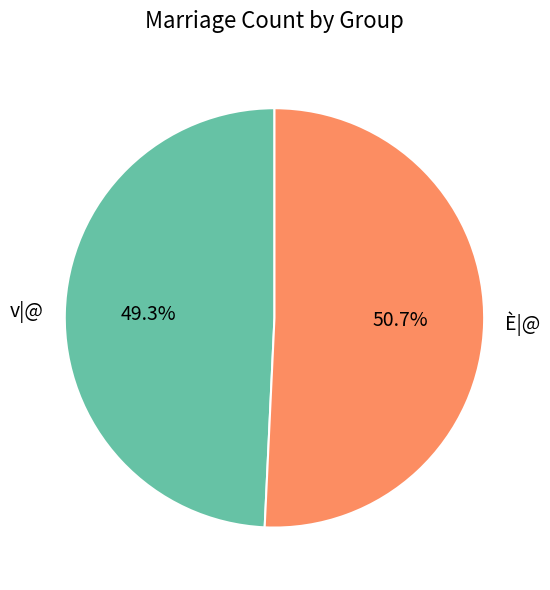

To the nearest percent, what is the average slice percentage?

50%